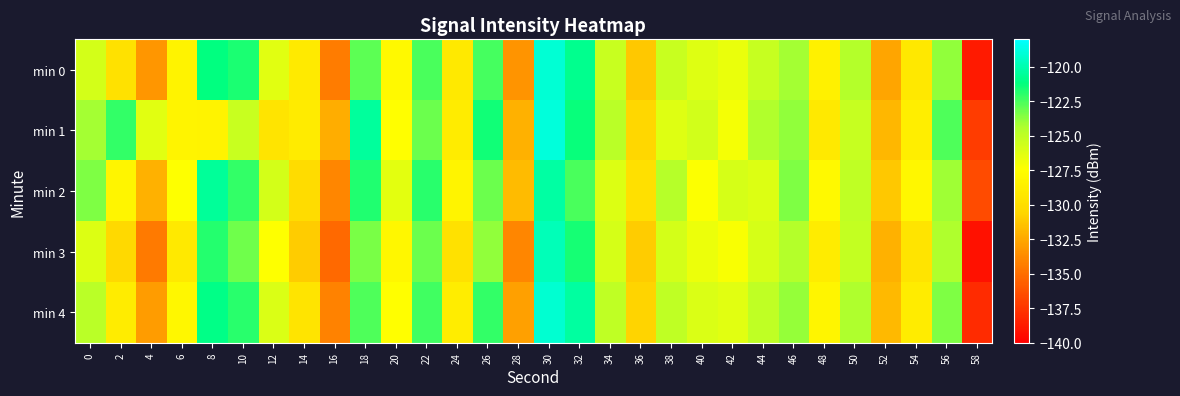

What is the total value across all series at 8?

-612.8